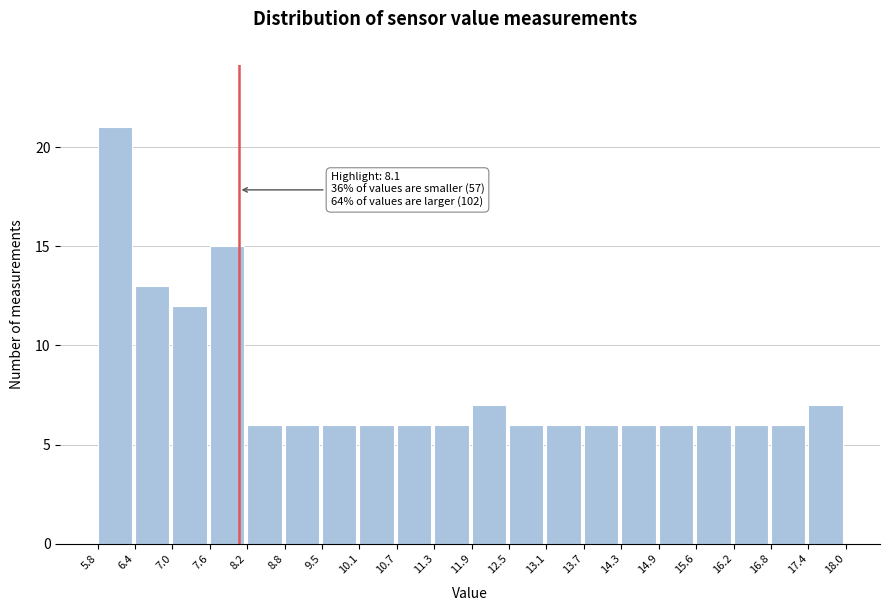

Which range on the x-axis has the tallest bar?

5.8 to 6.4